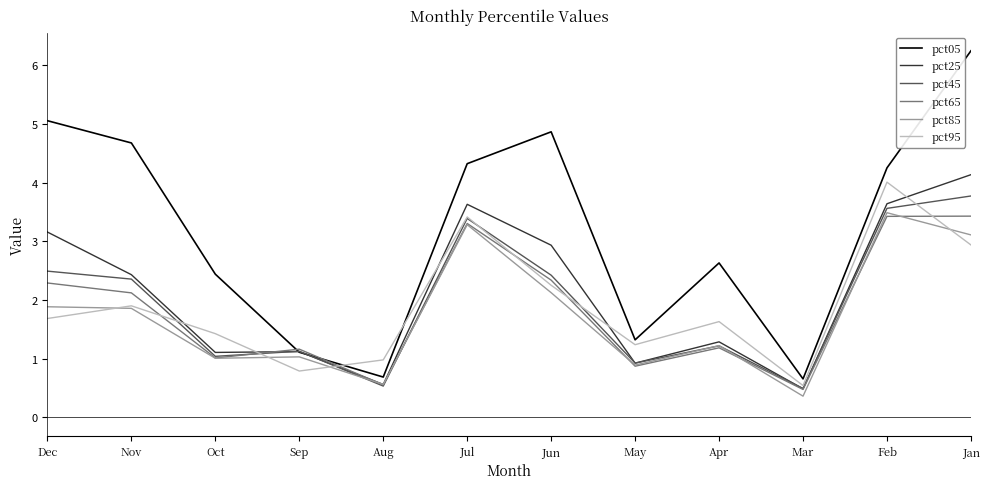

Reading left to right, extract all data points from this chart.

pct05: 5.1	4.7	2.4	1.1	0.7	4.3	4.9	1.3	2.6	0.7	4.3	6.2
pct25: 3.2	2.4	1.1	1.1	0.6	3.6	2.9	0.9	1.3	0.5	3.6	4.1
pct45: 2.5	2.4	1.0	1.1	0.5	3.4	2.4	0.9	1.2	0.5	3.6	3.8
pct65: 2.3	2.1	1.0	1.2	0.6	3.3	2.3	0.9	1.2	0.5	3.4	3.4
pct85: 1.9	1.9	1.0	1.0	0.6	3.3	2.1	0.9	1.2	0.4	3.5	3.1
pct95: 1.7	1.9	1.4	0.8	1.0	3.4	2.3	1.2	1.6	0.5	4.0	2.9